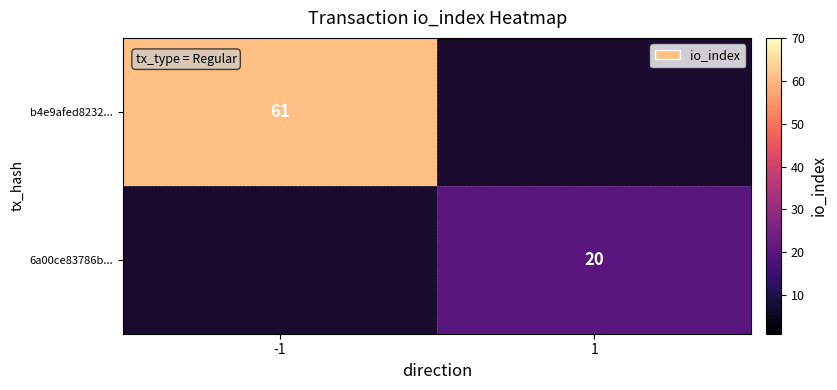

True or false: b4e9afed8232... has a value of 30 at -1.

False